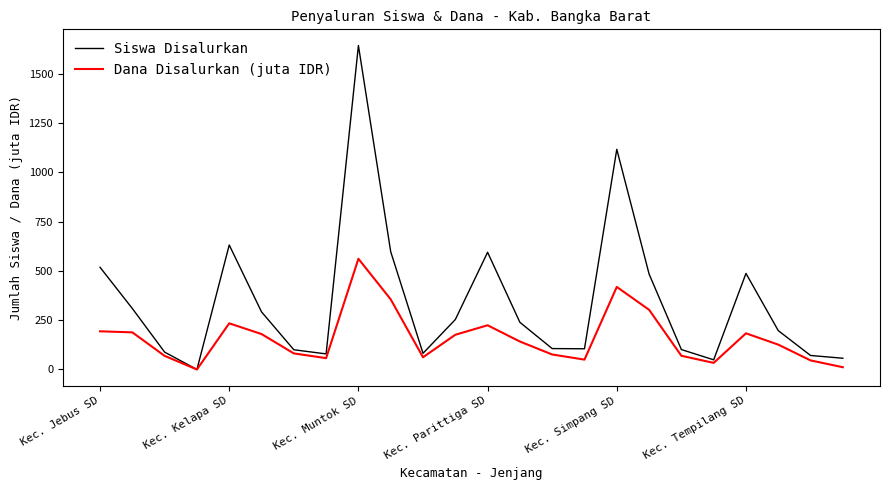

Rank the series by their average value, from highest to lowest.

Siswa Disalurkan, Dana Disalurkan (juta IDR)